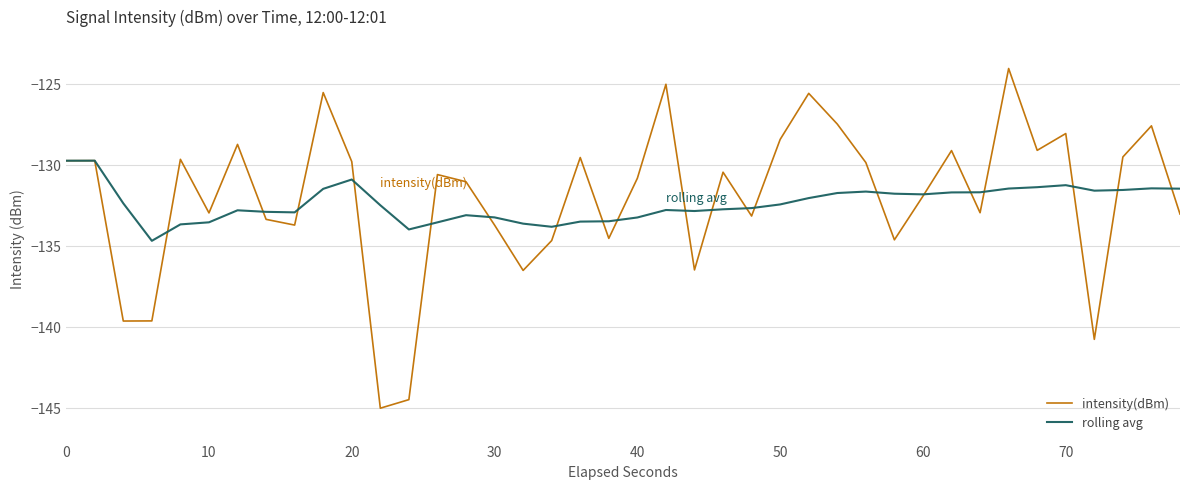

How many interior local valleys does the intensity(dBm) series have?

12